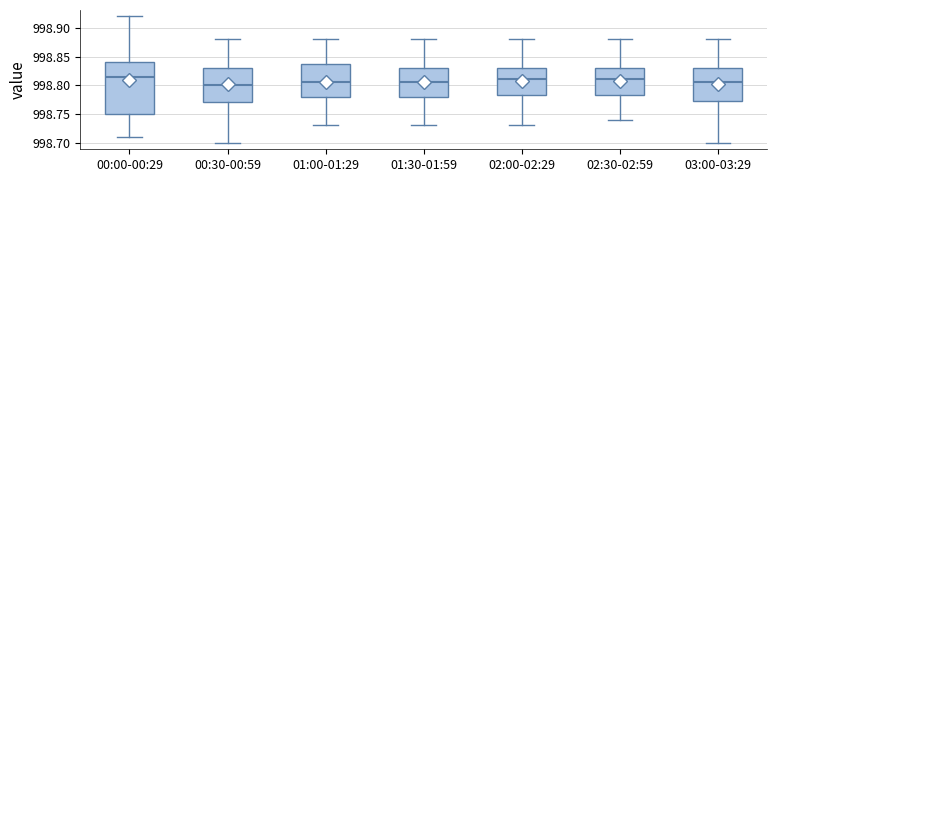

Comparing the boxes themselves (not the whiskers), which one is the tallest?

00:00-00:29